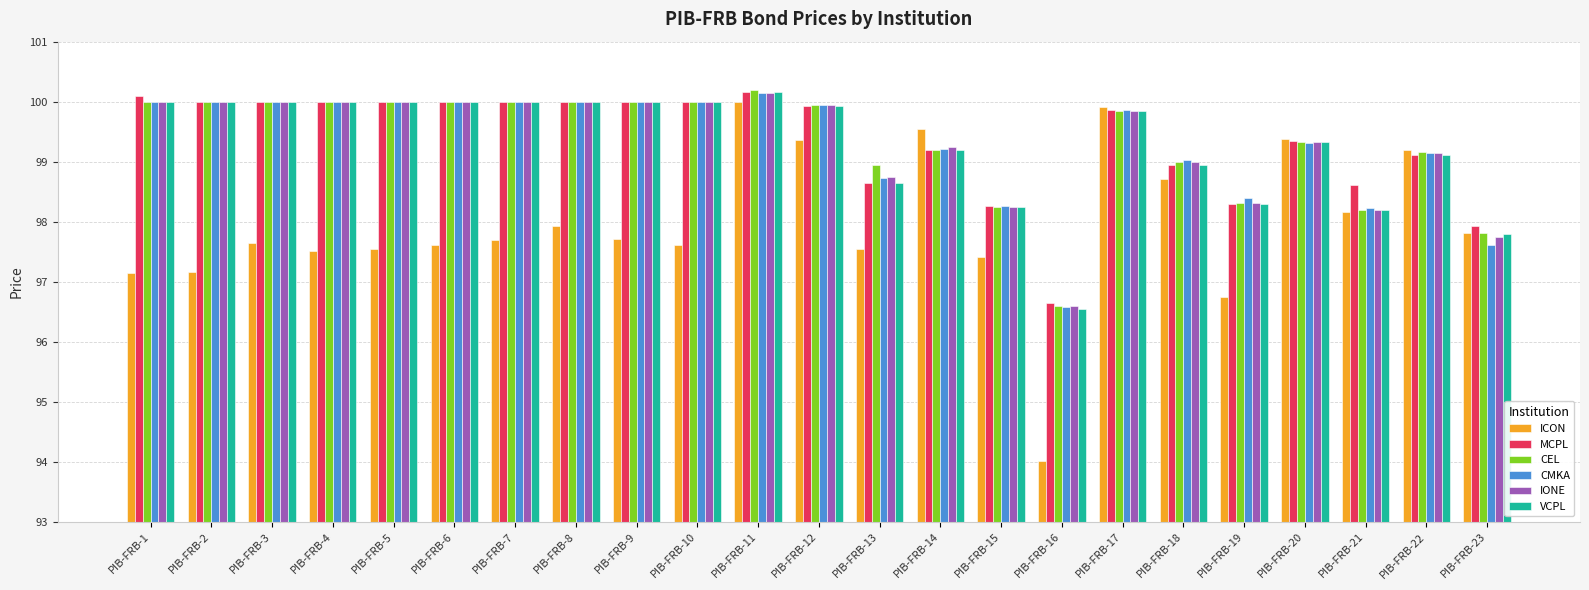

Which label corresponds to the smallest value in the chart?

PIB-FRB-16